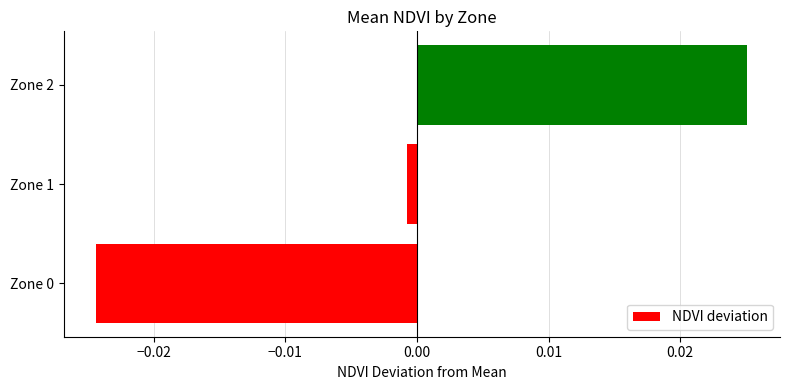

Where is the data nearest to the value 0?

Zone 1